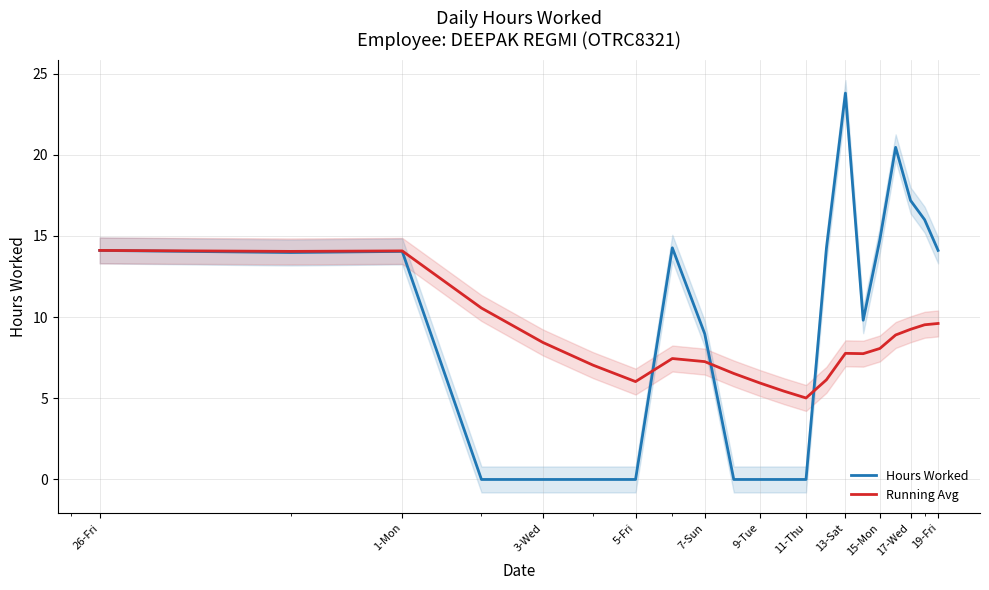

What is the highest value of the Running Avg series?

14.1